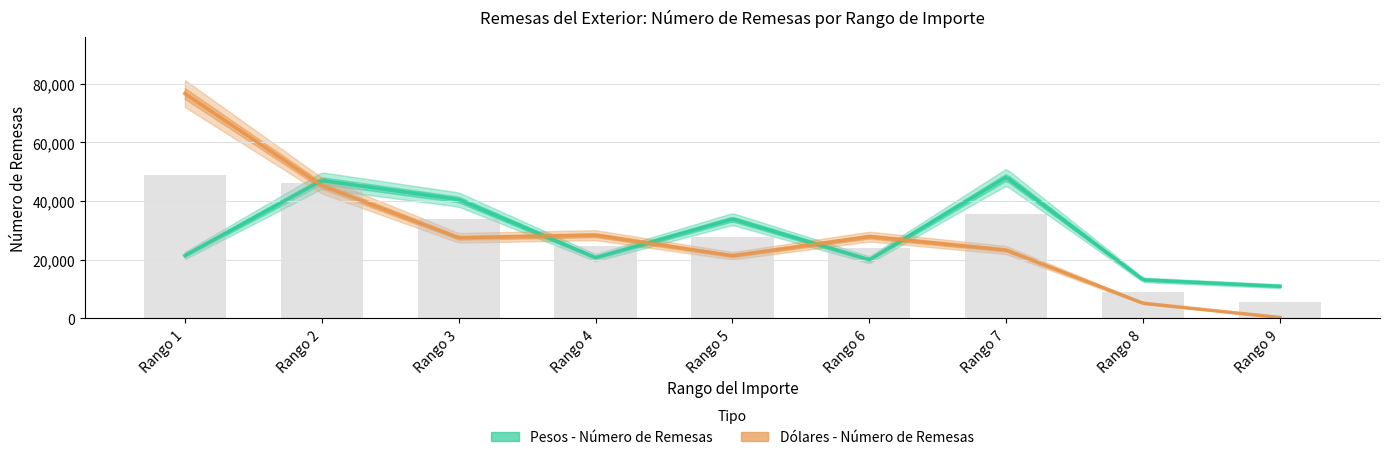

Reading left to right, transcribe all the data shown in this chart.

Pesos - Número de Remesas: Rango 1=21410	Rango 2=46999	Rango 3=40522	Rango 4=20703	Rango 5=33873	Rango 6=19968	Rango 7=48177	Rango 8=13130	Rango 9=10941
Dólares - Número de Remesas: Rango 1=76686	Rango 2=45288	Rango 3=27461	Rango 4=28366	Rango 5=21340	Rango 6=27882	Rango 7=23284	Rango 8=5143	Rango 9=273